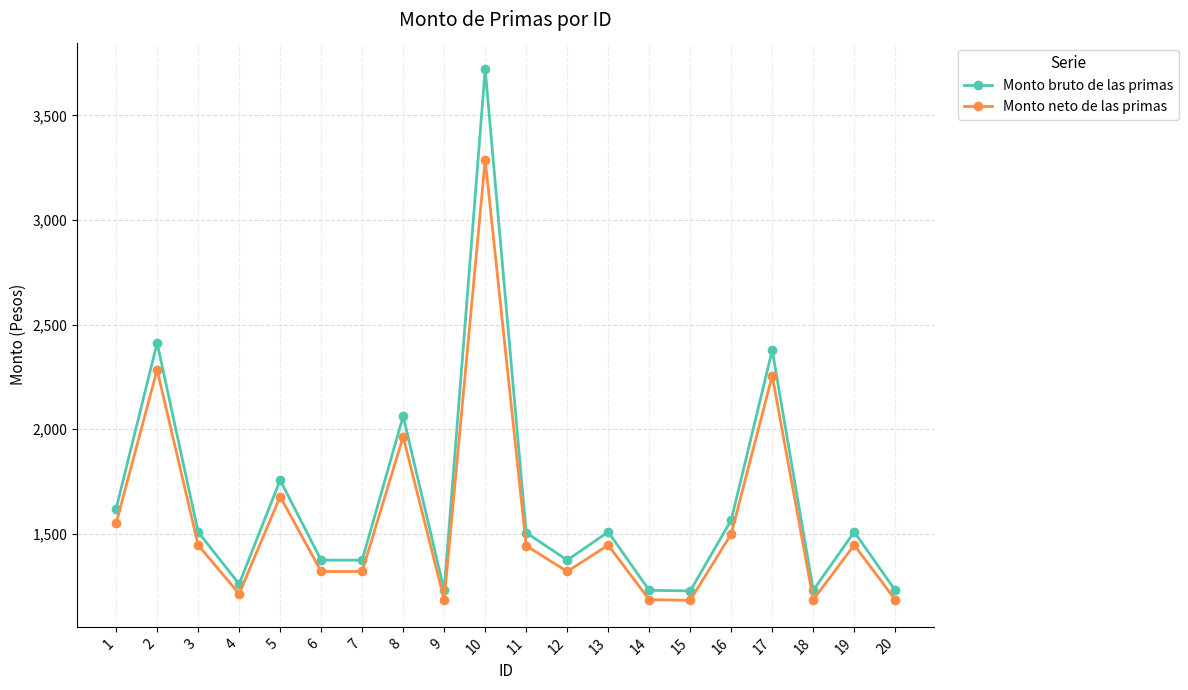

Which series has the largest total across all categories?

Monto bruto de las primas